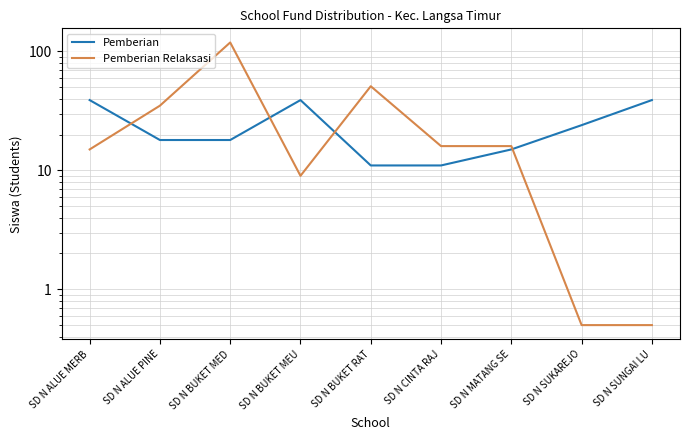

Which has a higher value, SD N BUKET MED or SD N SUKAREJO?

SD N SUKAREJO